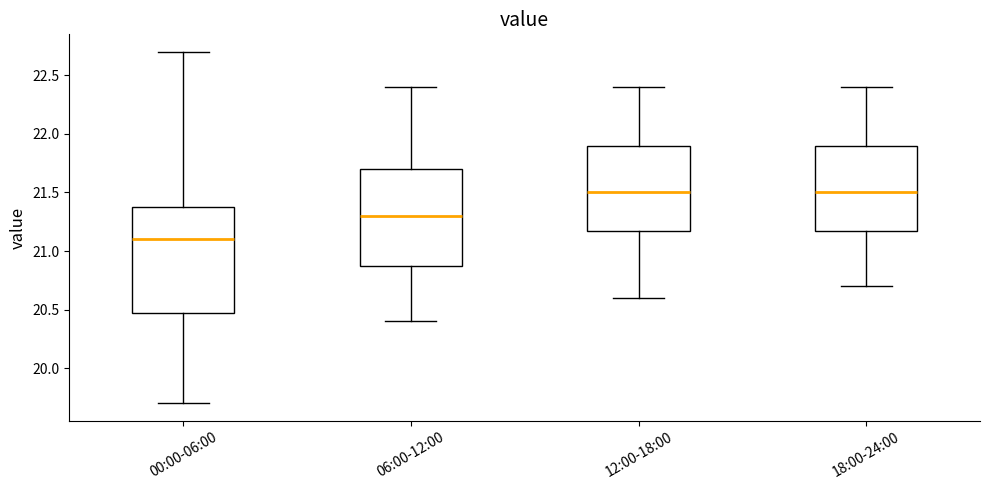

Reading left to right, transcribe this box plot: for each box, give where its median line is, the range the box spans, and where its two whiskers end, as read against the y-axis. The values are not printed on the chart, so give them approximately, as read against the axis.

00:00-06:00: median 21.1, box 20.5 to 21.4, whiskers 19.7 to 22.7
06:00-12:00: median 21.3, box 20.9 to 21.7, whiskers 20.4 to 22.4
12:00-18:00: median 21.5, box 21.2 to 21.9, whiskers 20.6 to 22.4
18:00-24:00: median 21.5, box 21.2 to 21.9, whiskers 20.7 to 22.4